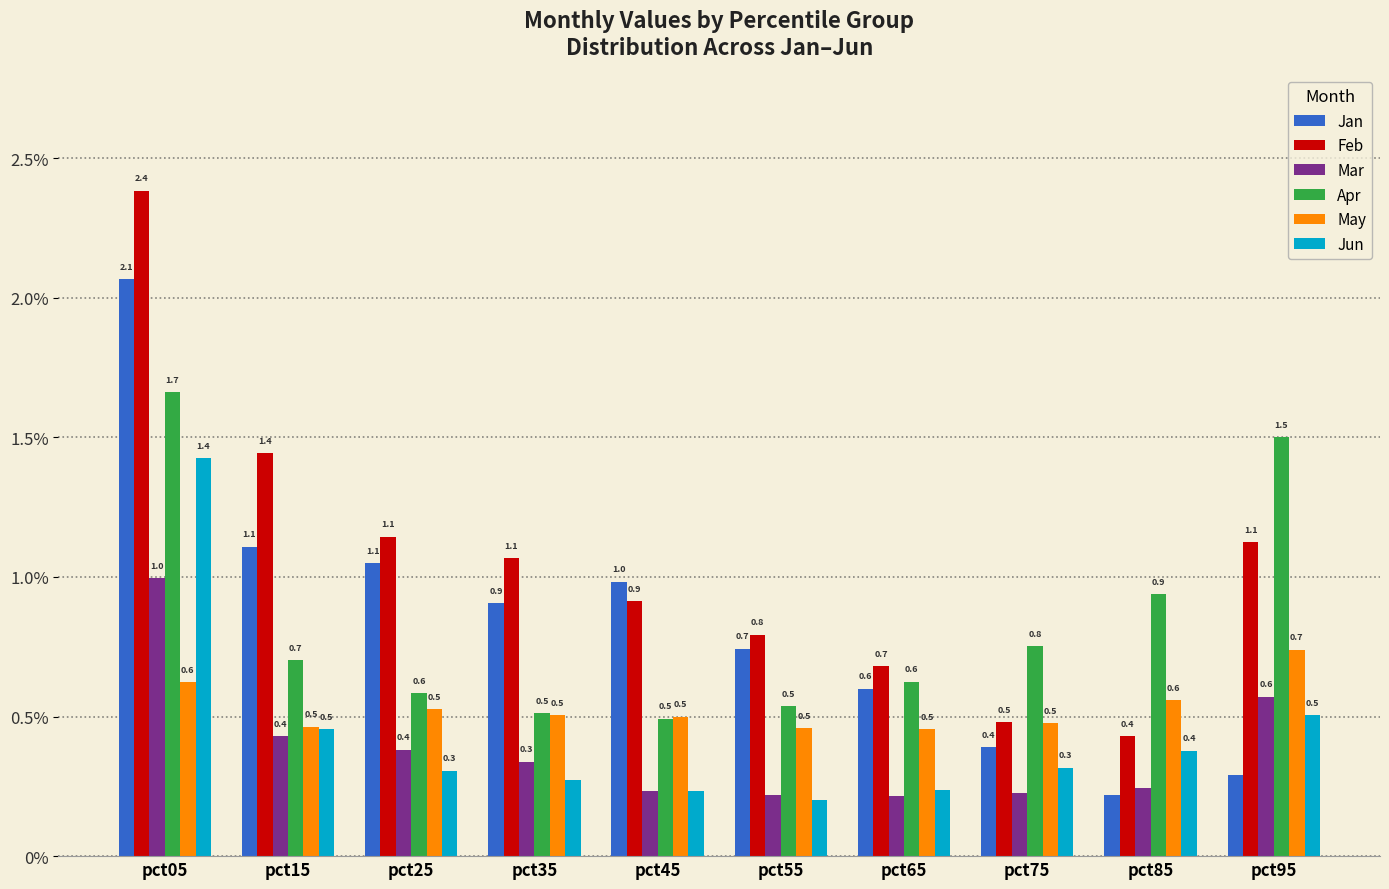

True or false: Jun has a value of 0.9 at pct95.

False